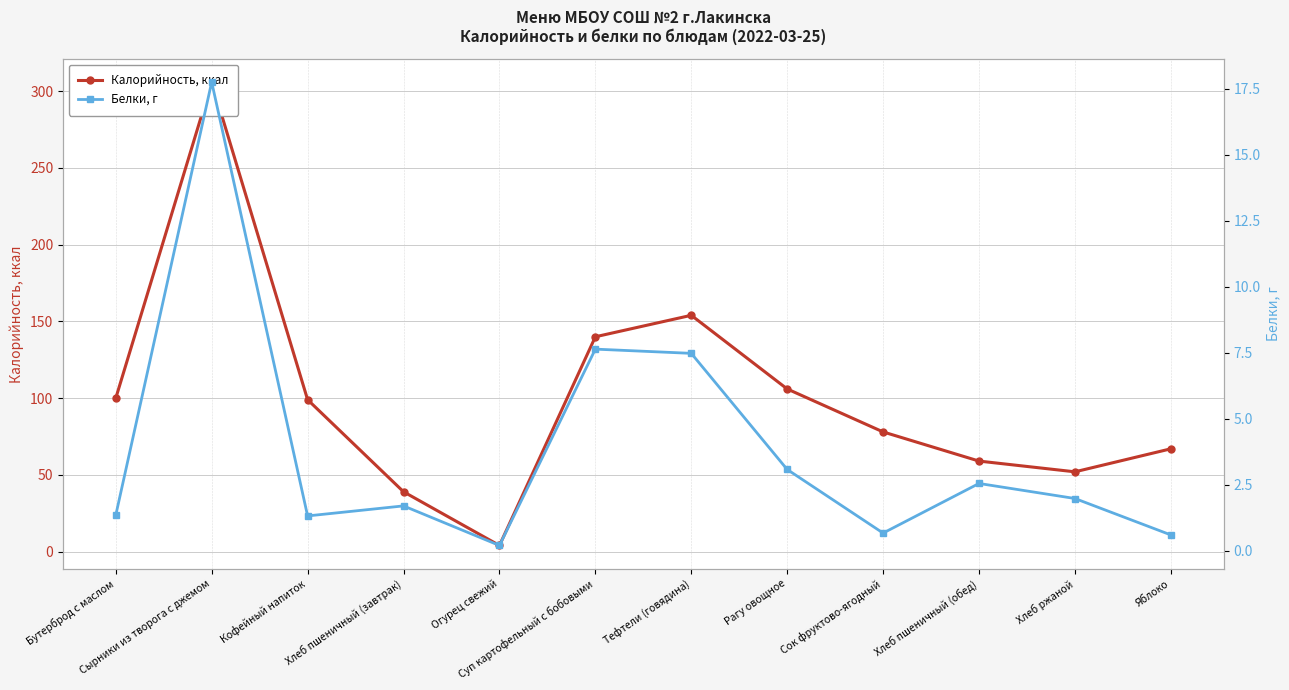

What is the difference between the Калорийность, ккал values at Сырники из творога с джемом and Яблоко?

239.0